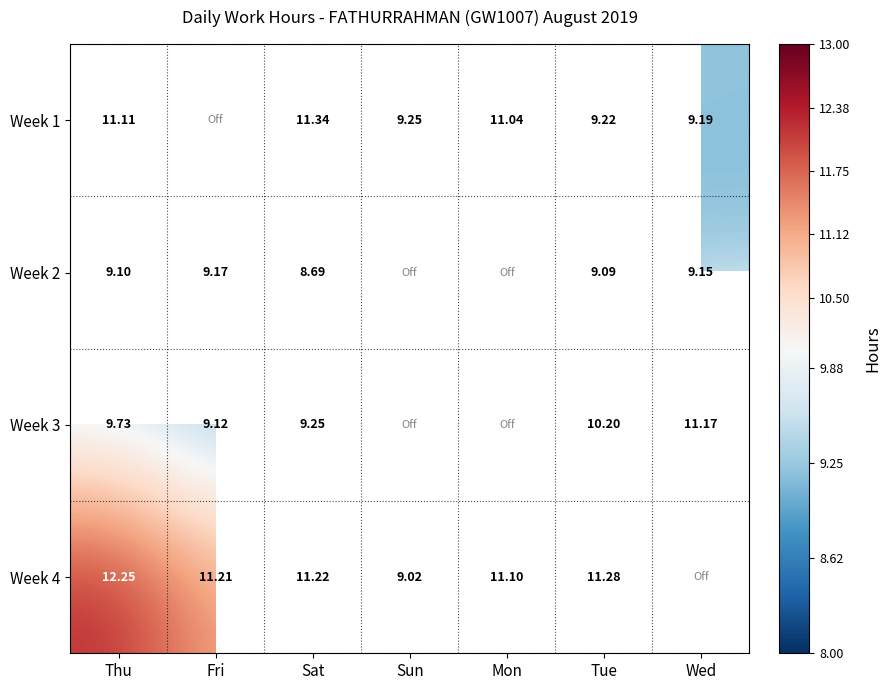

The value of Week 2 at Wed is 9.2. True or false?

True